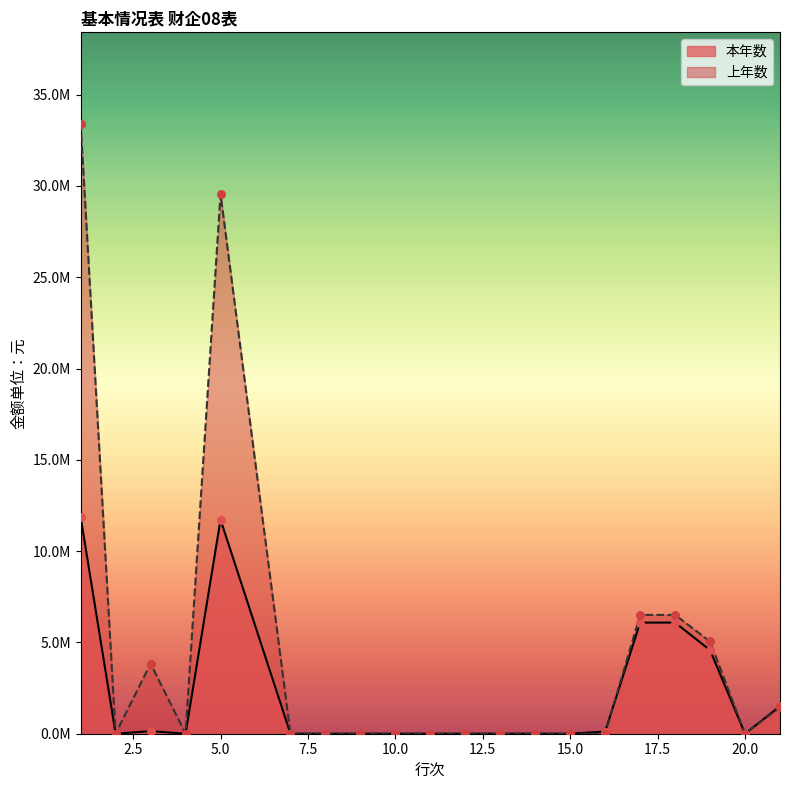

At which category is the sum across all series the highest?

1